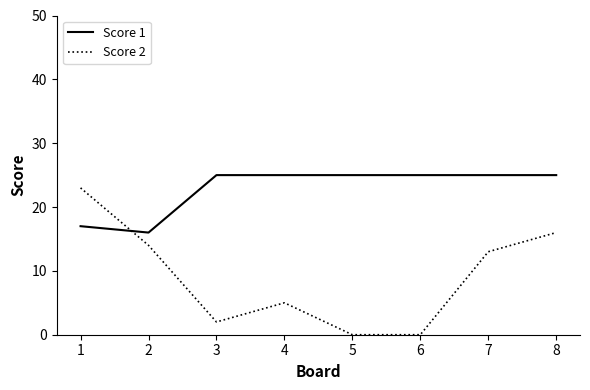

What is the difference between the highest and lowest values at 6?

25